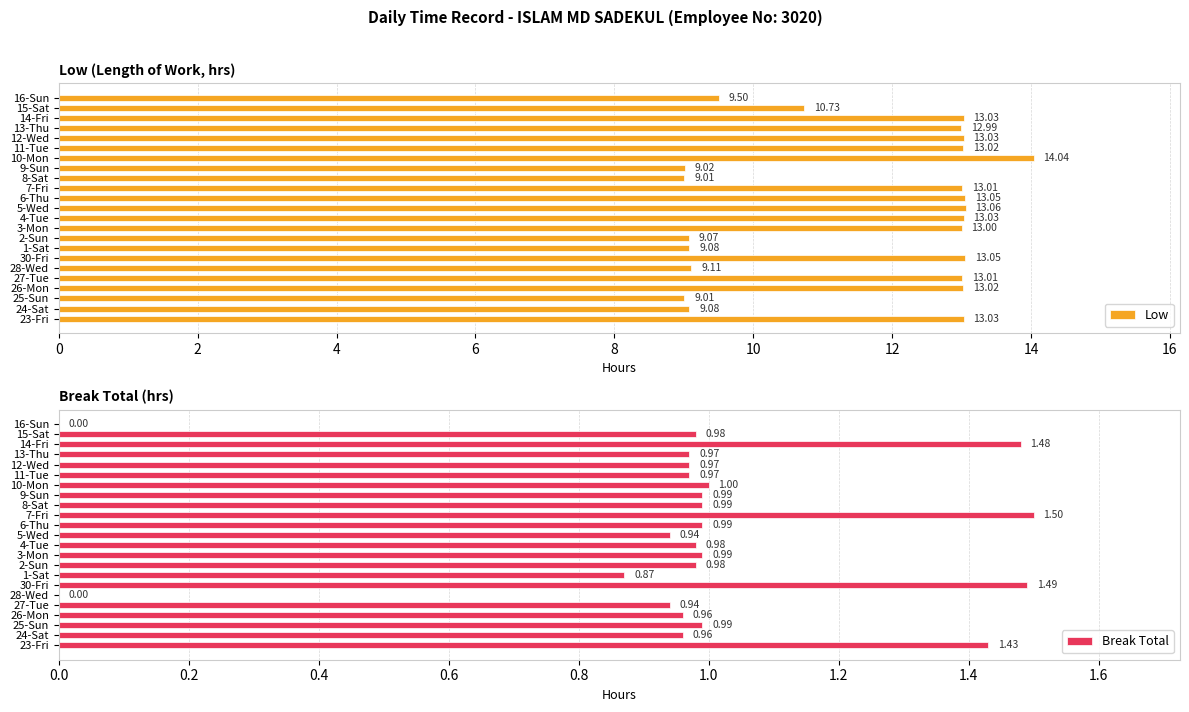

What is the difference between the maximum and second lowest values in the Low series?

5.0